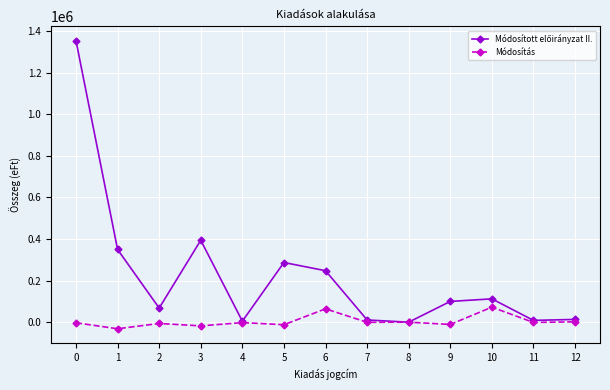

True or false: Módosítás has a value of -17244 at 3.

True